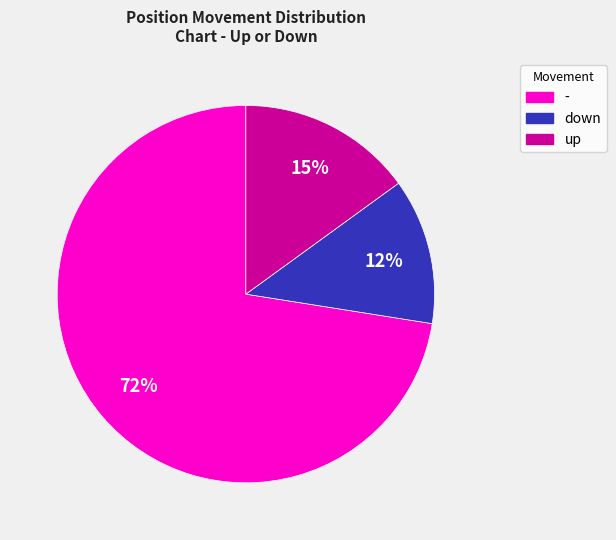

What is the ratio of the value at down to the value at up?

0.8